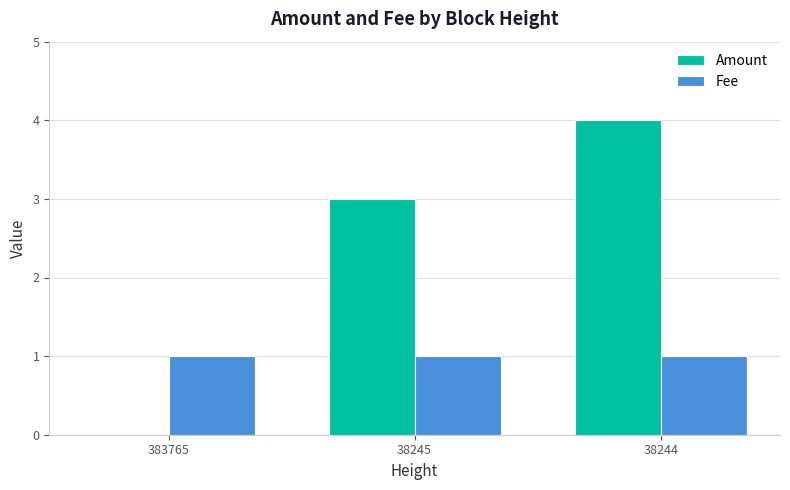

Are the bars horizontal?

No